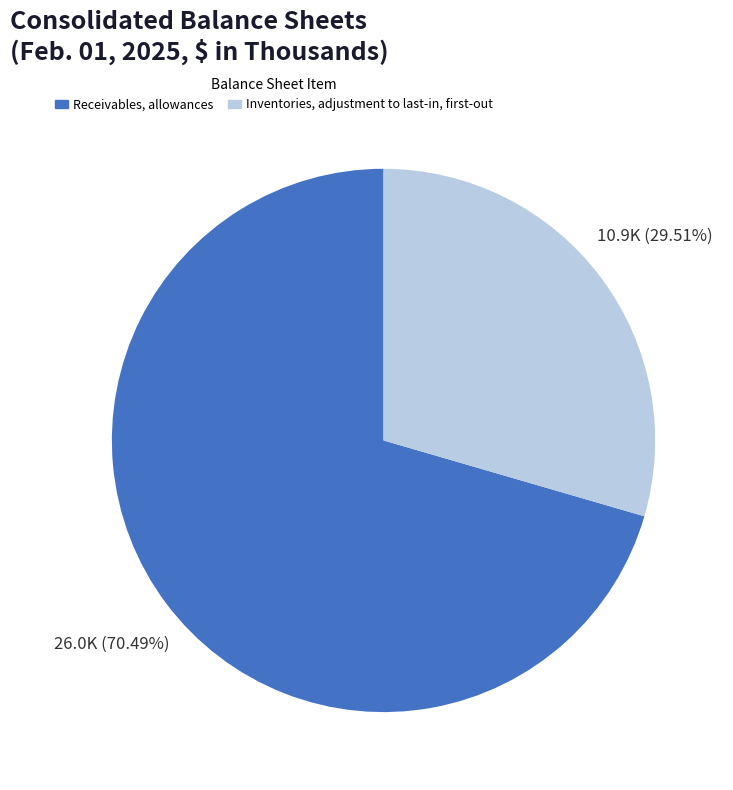

Count the number of slices in the pie.

2